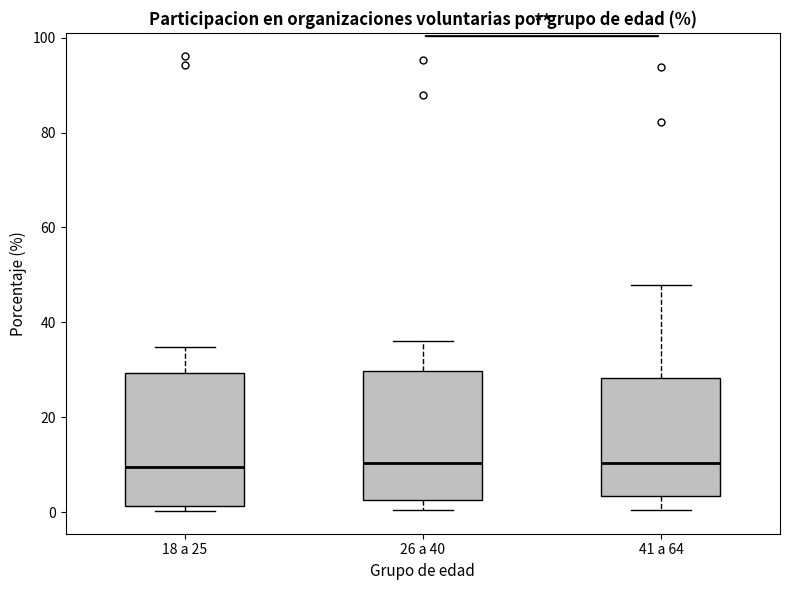

Where does the median line of the box for 26 a 40 sit on the y-axis? The values are not printed on the chart, so give them approximately, as read against the axis.

10